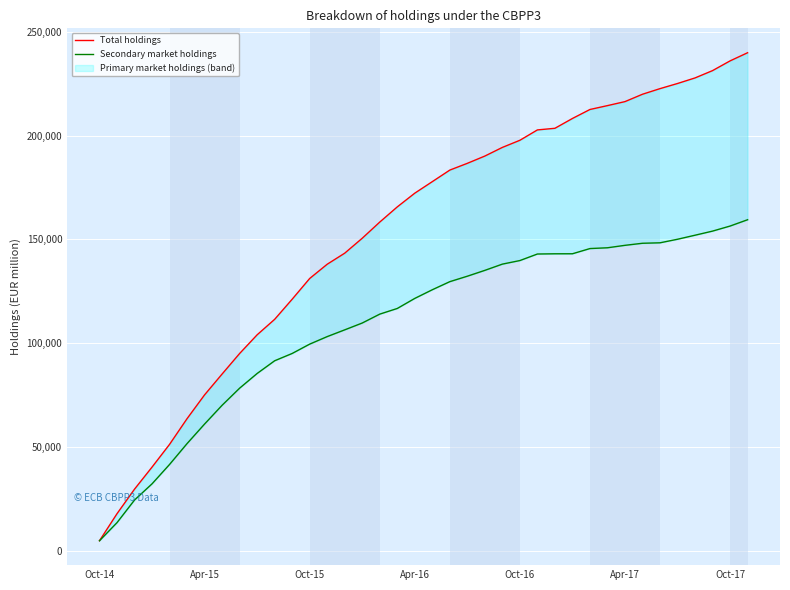

What is the highest value of the Total holdings series?

239927